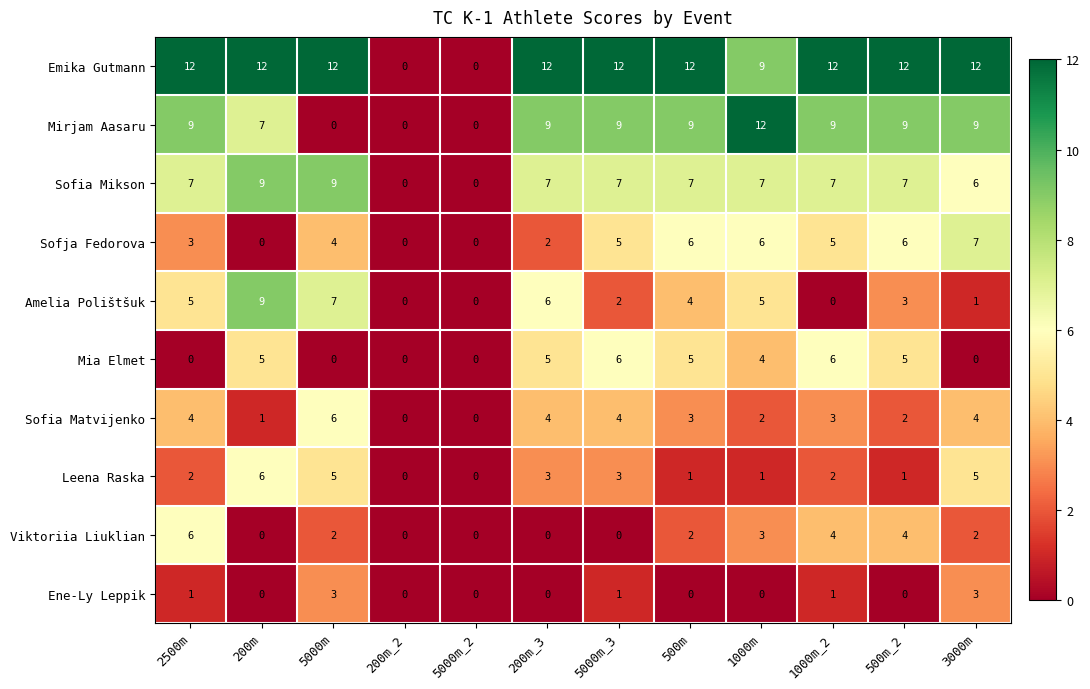

What is the average value of the Emika Gutmann series?

10